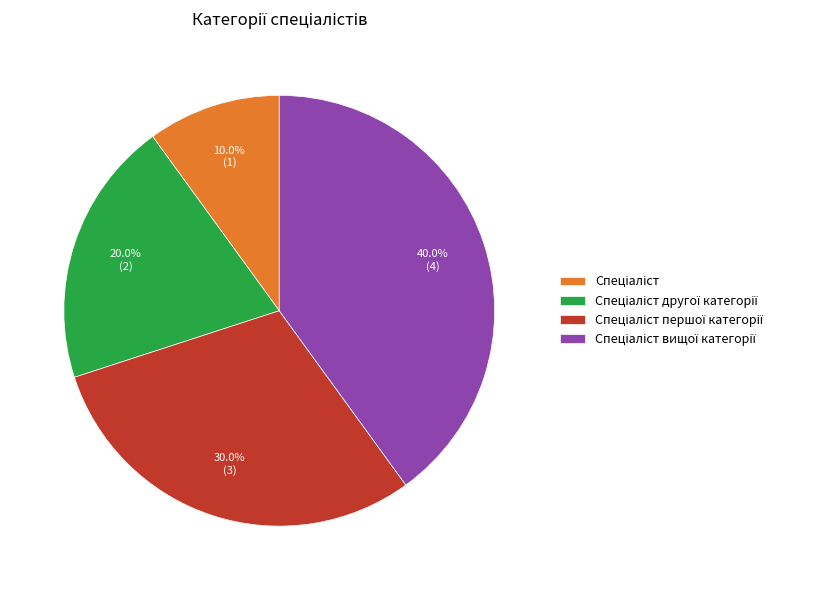

Is there a majority slice in this chart?

No